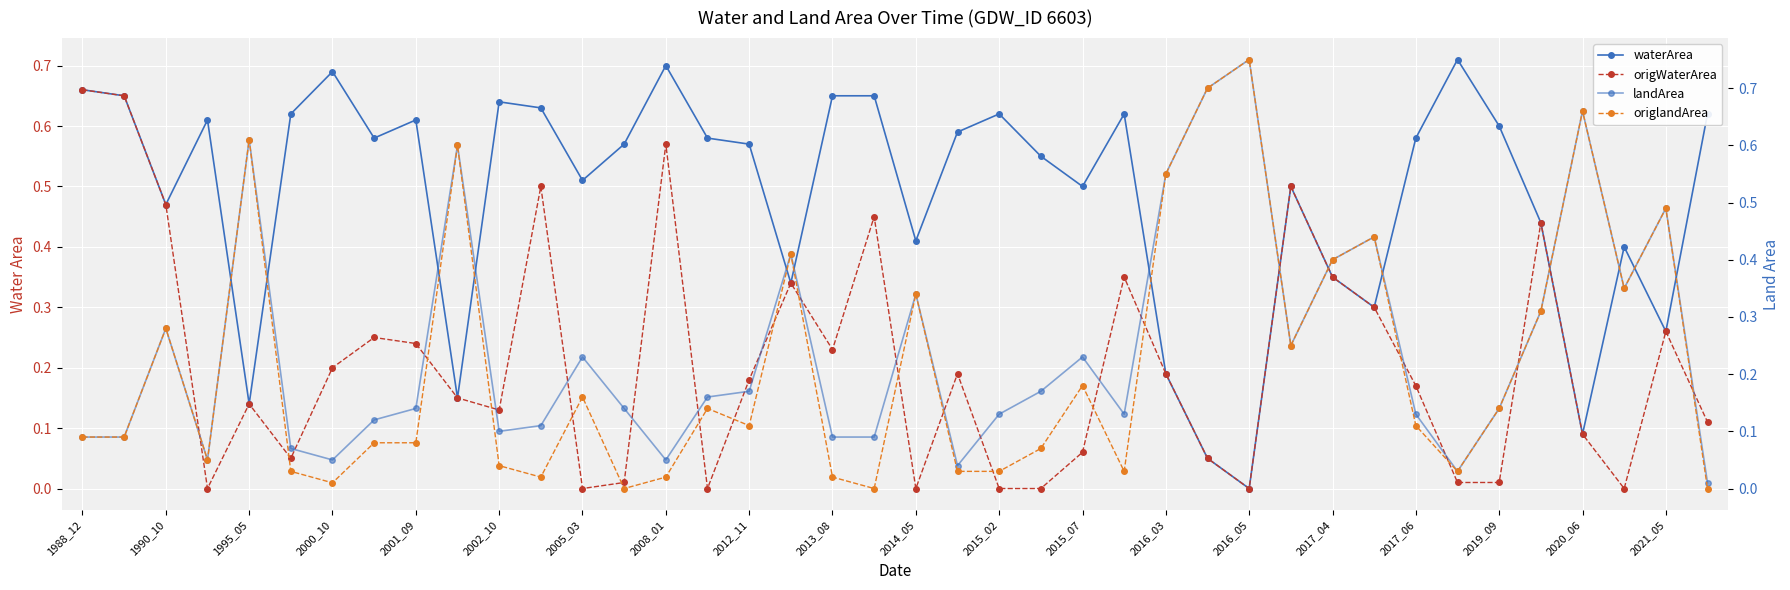

At how many categories does at least one series exceed 0?

40